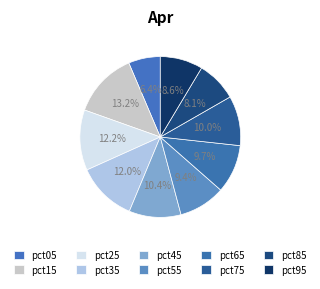

What percentage is the pct55 slice, to the nearest percent?

9%